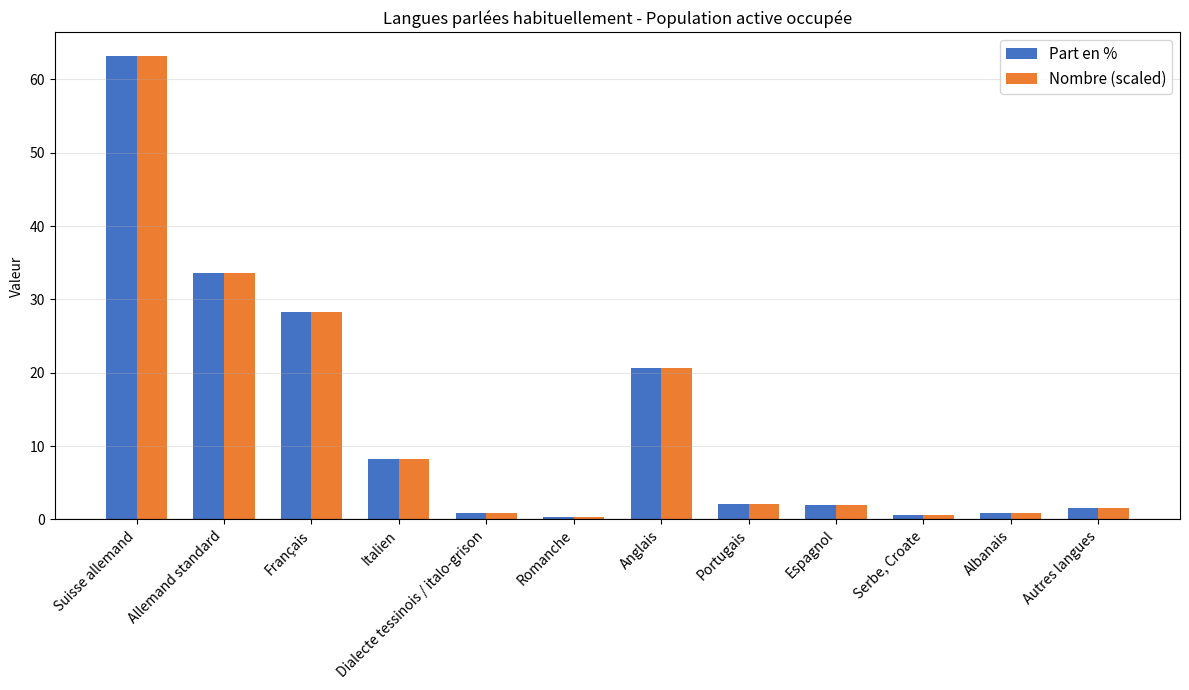

What is the difference between the Part en % values at Italien and Portugais?

6.1